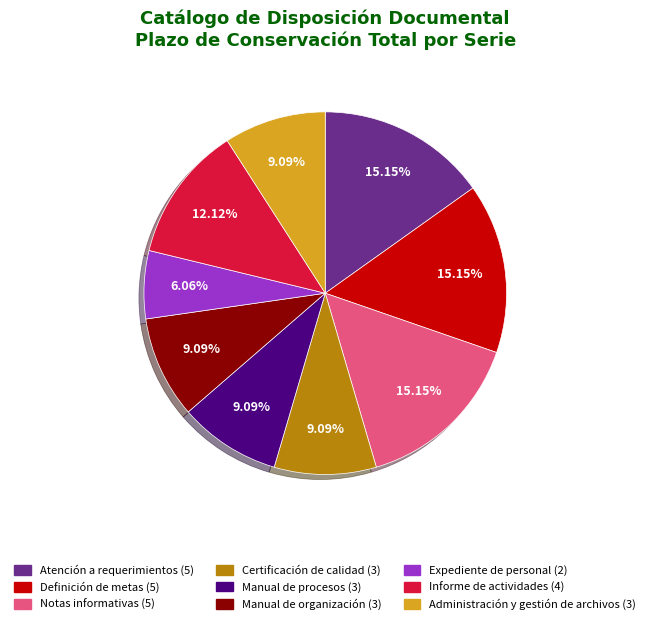

To the nearest percent, what is the combined percentage of Atención a requerimientos and Administración y gestión de archivos?

24%